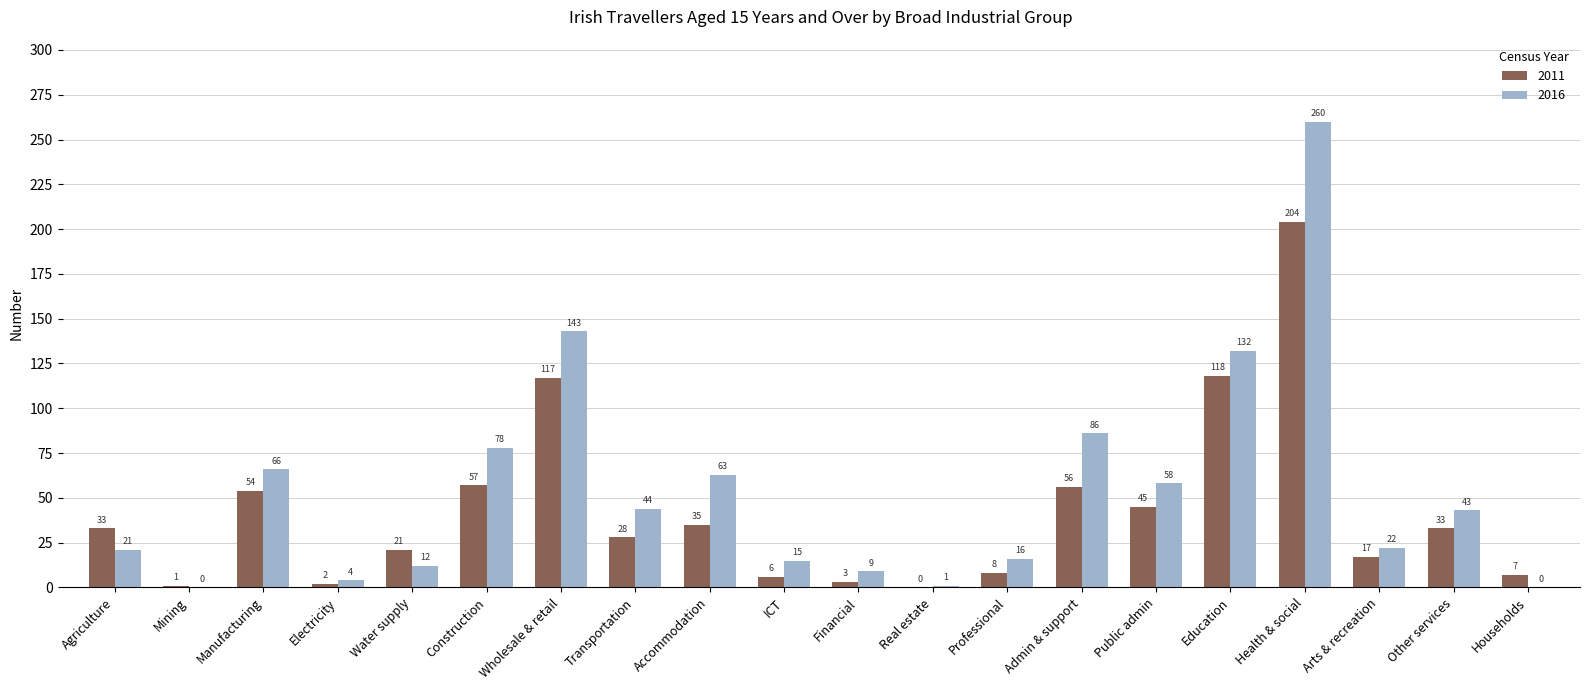

Are the bars horizontal?

No